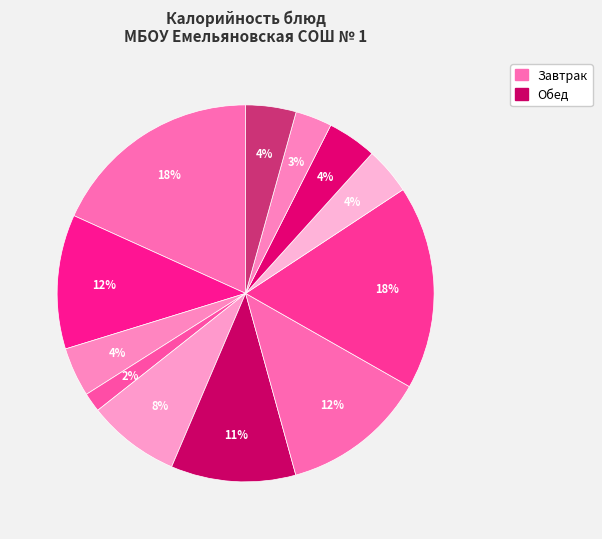

How many slices are in this pie chart?

12